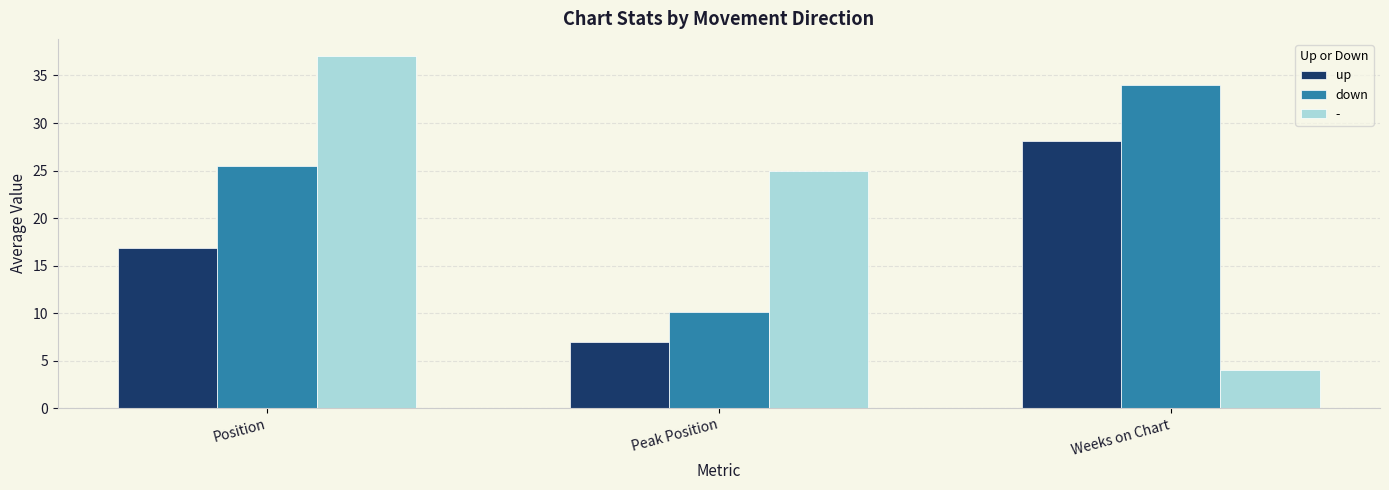

List the series in order of their overall mean, lowest first.

up, -, down